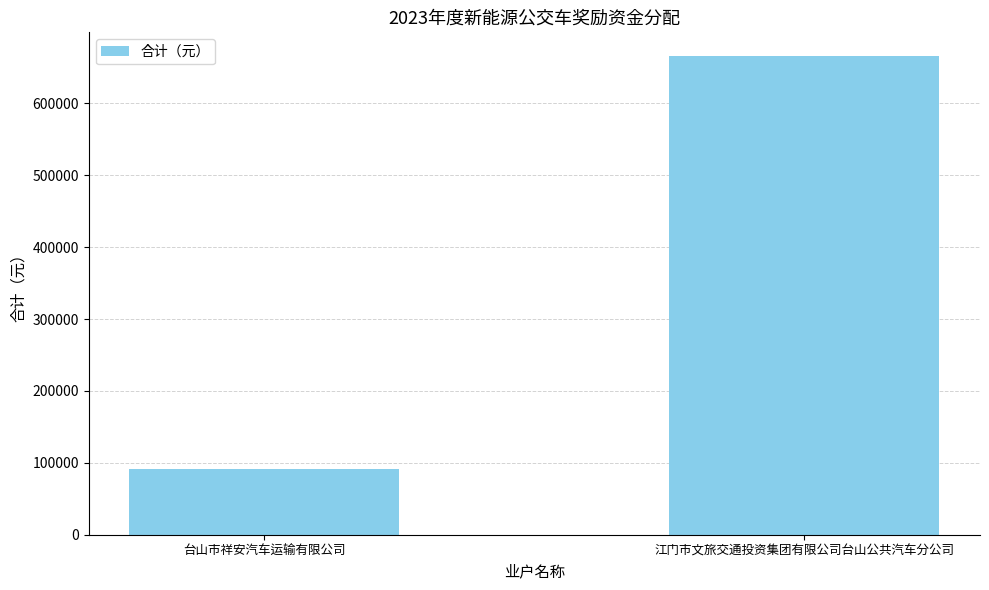

Is it true that the value at 江门市文旅交通投资集团有限公司台山公共汽车分公司 is 665397.2?

True